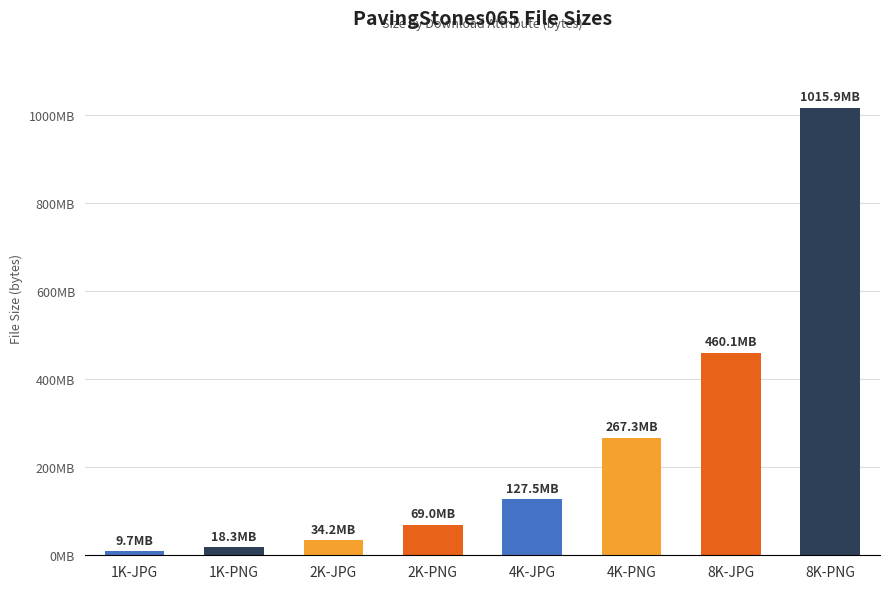

What is the smallest value displayed?

9686950